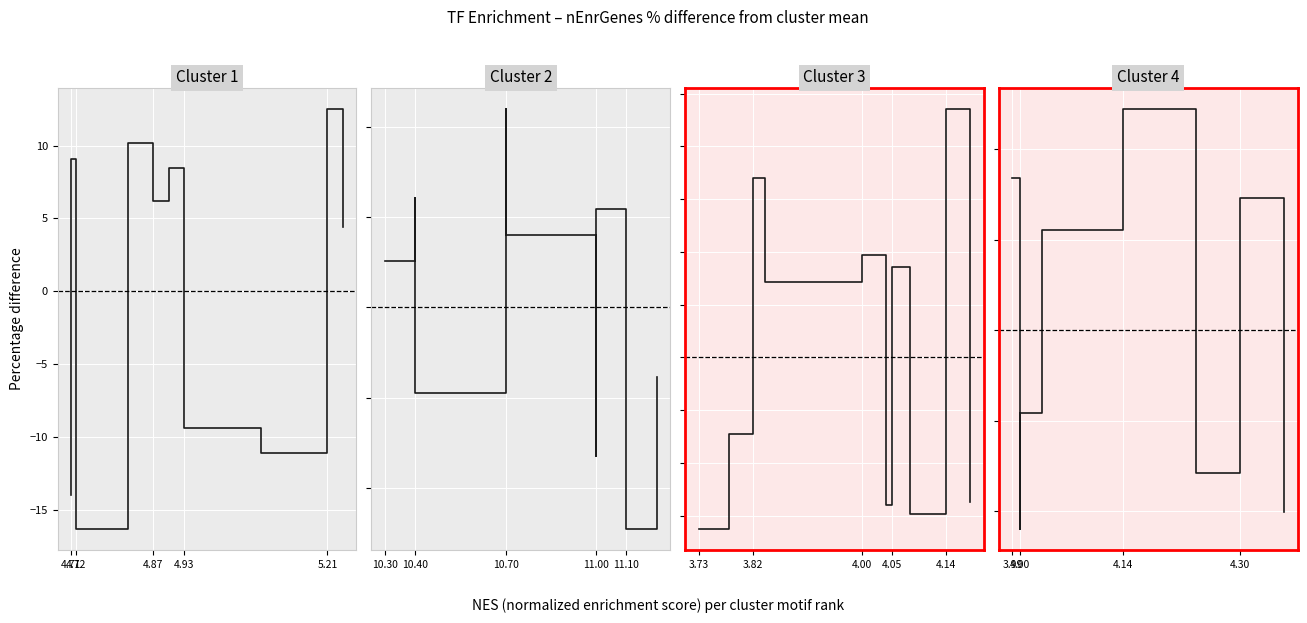

How many values in cluster 3 are above zero?

5